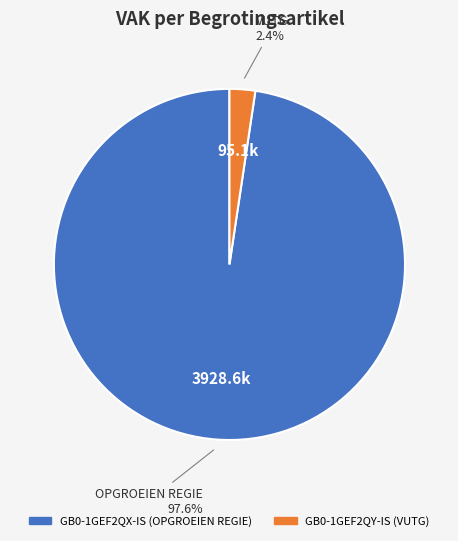

Is it true that GB0-1GEF2QY-IS is 2% of the pie?

True